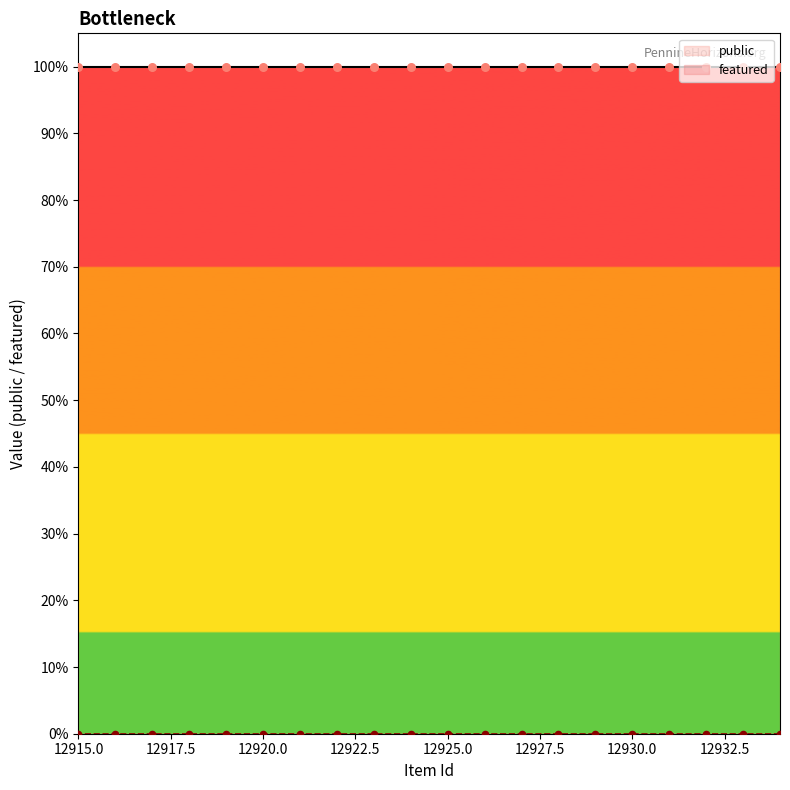

Which series contains the lowest Y value?

featured